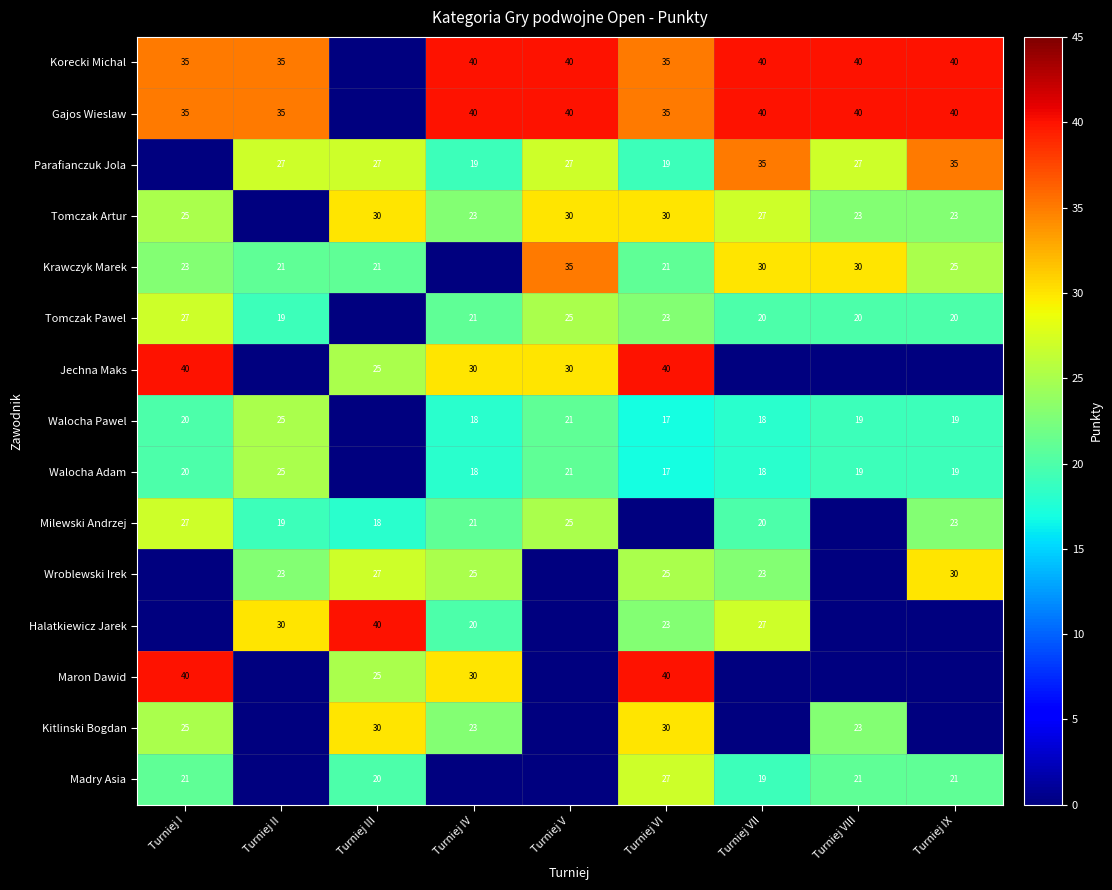

Is it true that Halatkiewicz Jarek equals 47 at Turniej VII?

False